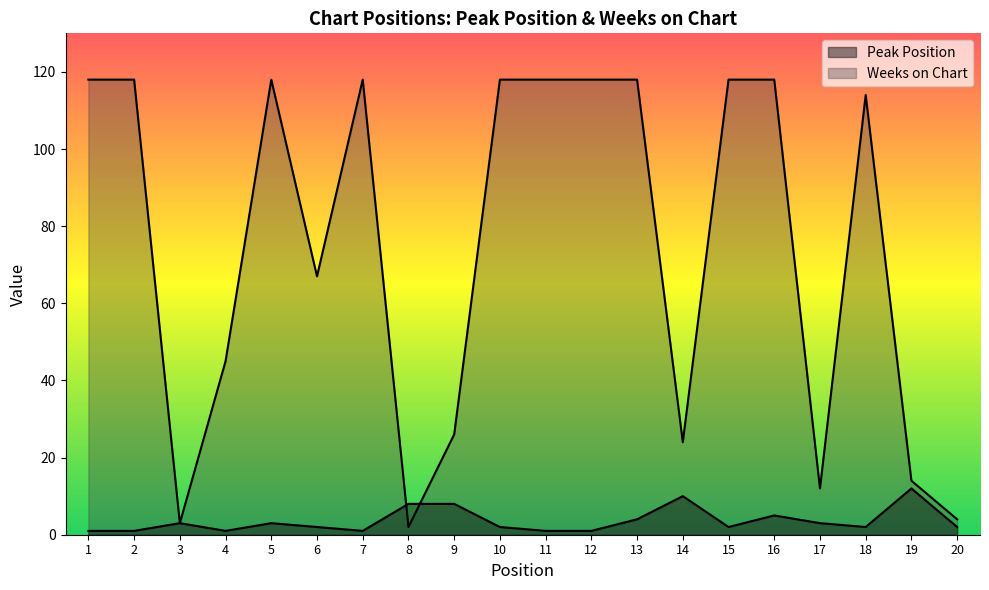

Reading right to left, what are all the values shown in this chart?

Peak Position: 20=2	19=12	18=2	17=3	16=5	15=2	14=10	13=4	12=1	11=1	10=2	9=8	8=8	7=1	6=2	5=3	4=1	3=3	2=1	1=1
Weeks on Chart: 20=4	19=14	18=114	17=12	16=118	15=118	14=24	13=118	12=118	11=118	10=118	9=26	8=2	7=118	6=67	5=118	4=45	3=3	2=118	1=118